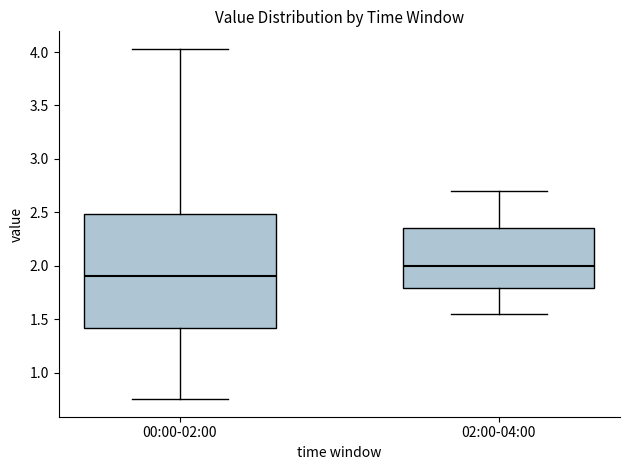

Where is the upper edge of the box for 00:00-02:00 on the y-axis? The values are not printed on the chart, so give them approximately, as read against the axis.

2.50